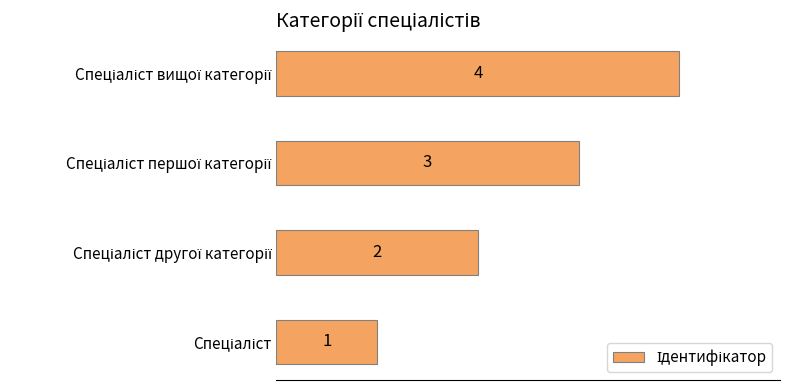

Count the values in the range 2 to 4.

3